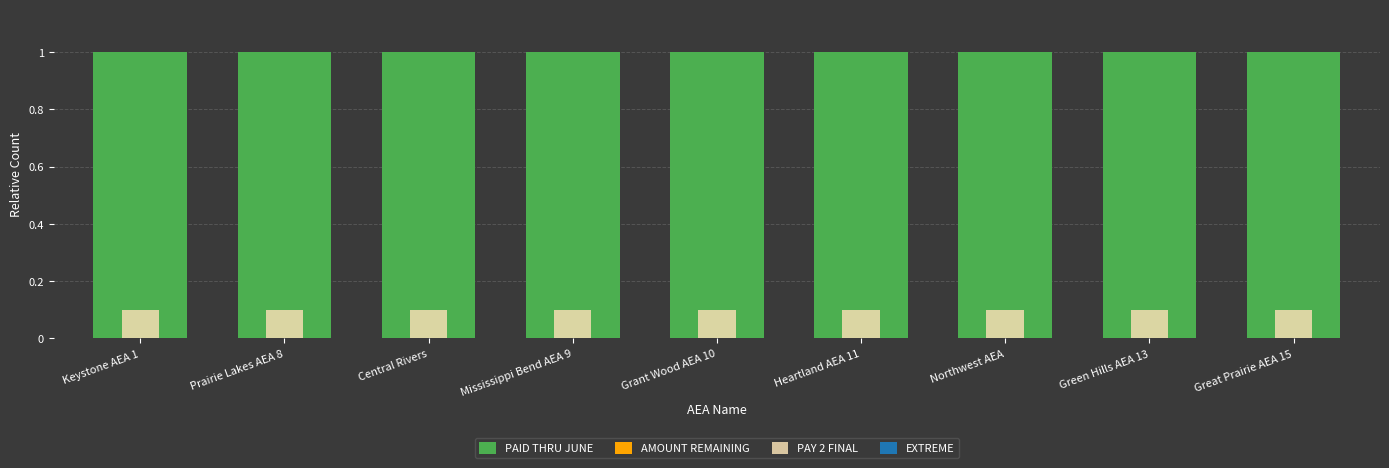

Reading left to right, what are all the values shown in this chart?

PAID THRU JUNE: Keystone AEA 1=1.0	Prairie Lakes AEA 8=1.0	Central Rivers=1.0	Mississippi Bend AEA 9=1.0	Grant Wood AEA 10=1.0	Heartland AEA 11=1.0	Northwest AEA=1.0	Green Hills AEA 13=1.0	Great Prairie AEA 15=1.0
AMOUNT REMAINING: Keystone AEA 1=0.0	Prairie Lakes AEA 8=0.0	Central Rivers=0.0	Mississippi Bend AEA 9=0.0	Grant Wood AEA 10=0.0	Heartland AEA 11=0.0	Northwest AEA=0.0	Green Hills AEA 13=0.0	Great Prairie AEA 15=0.0
PAY 2 FINAL: Keystone AEA 1=0.1	Prairie Lakes AEA 8=0.1	Central Rivers=0.1	Mississippi Bend AEA 9=0.1	Grant Wood AEA 10=0.1	Heartland AEA 11=0.1	Northwest AEA=0.1	Green Hills AEA 13=0.1	Great Prairie AEA 15=0.1